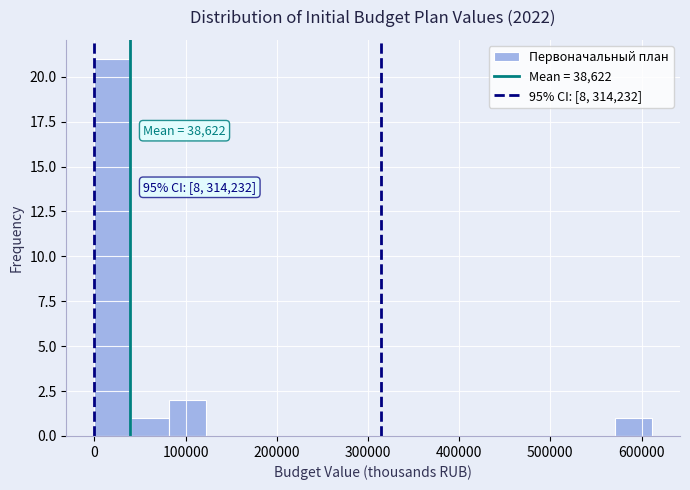

Over which range of the x-axis is the bar tallest?

0 to 40000